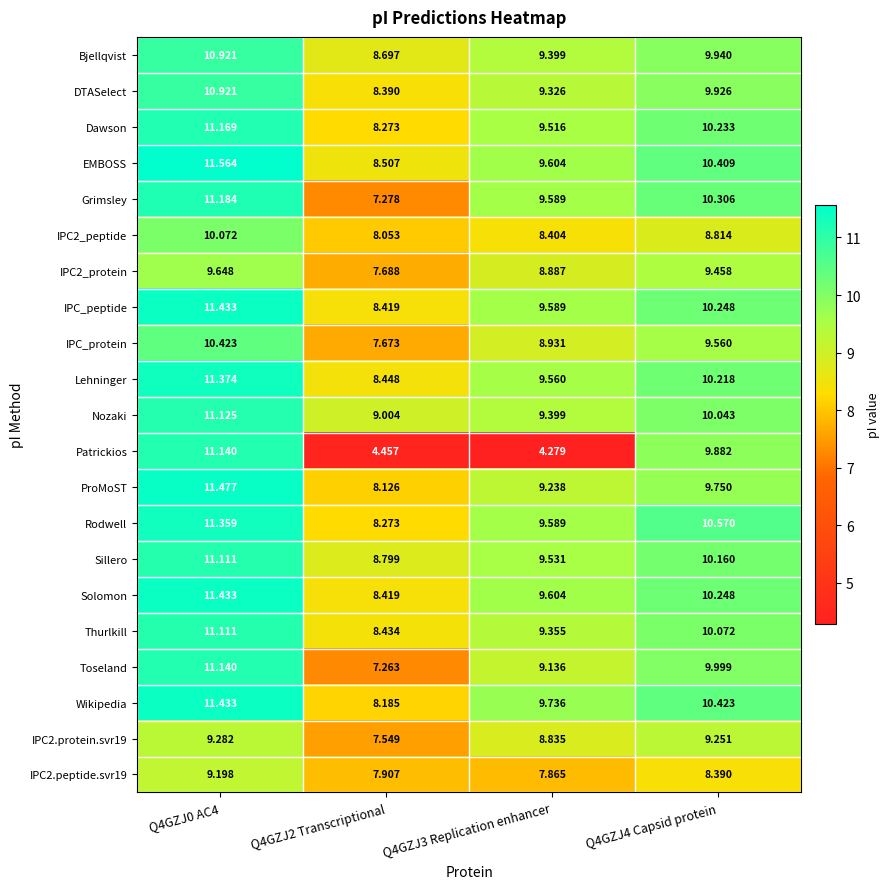

Which series has the widest spread of values?

Patrickios